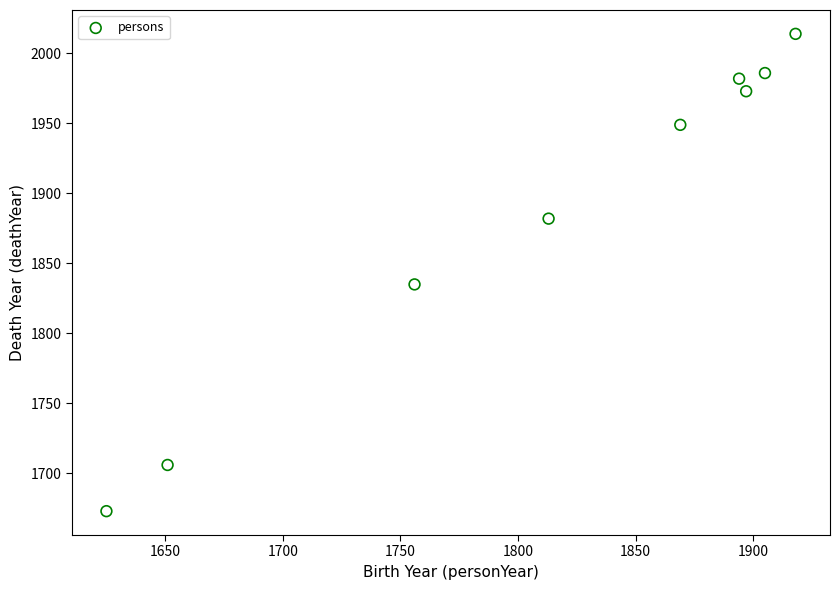

What Y value in the scatter plot is closest to 1843?

1835